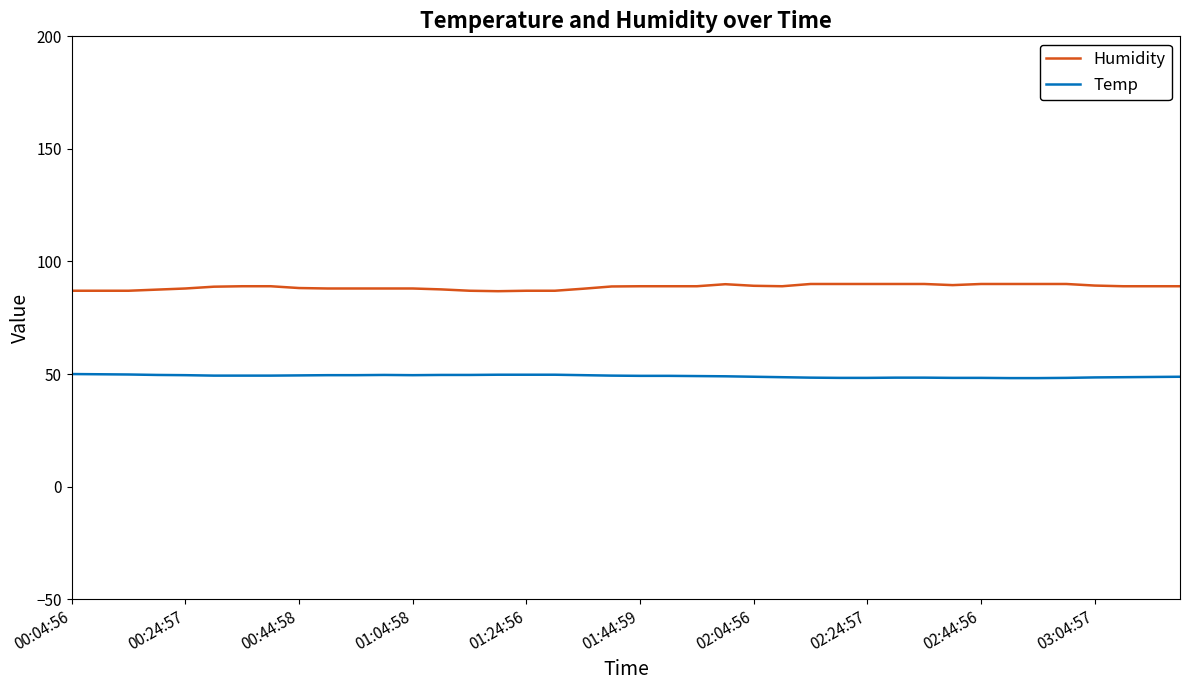

True or false: Humidity and Temp intersect in this chart.

False